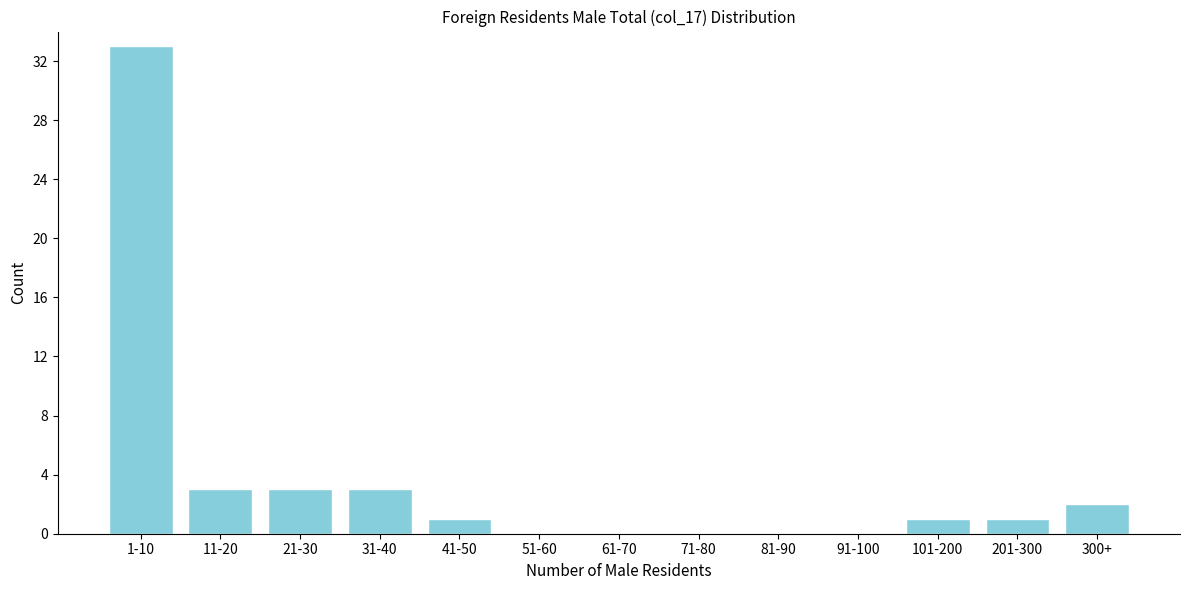

Reading right to left, list all the values displayed in this chart.

300+=2	201-300=1	101-200=1	91-100=0	81-90=0	71-80=0	61-70=0	51-60=0	41-50=1	31-40=3	21-30=3	11-20=3	1-10=33